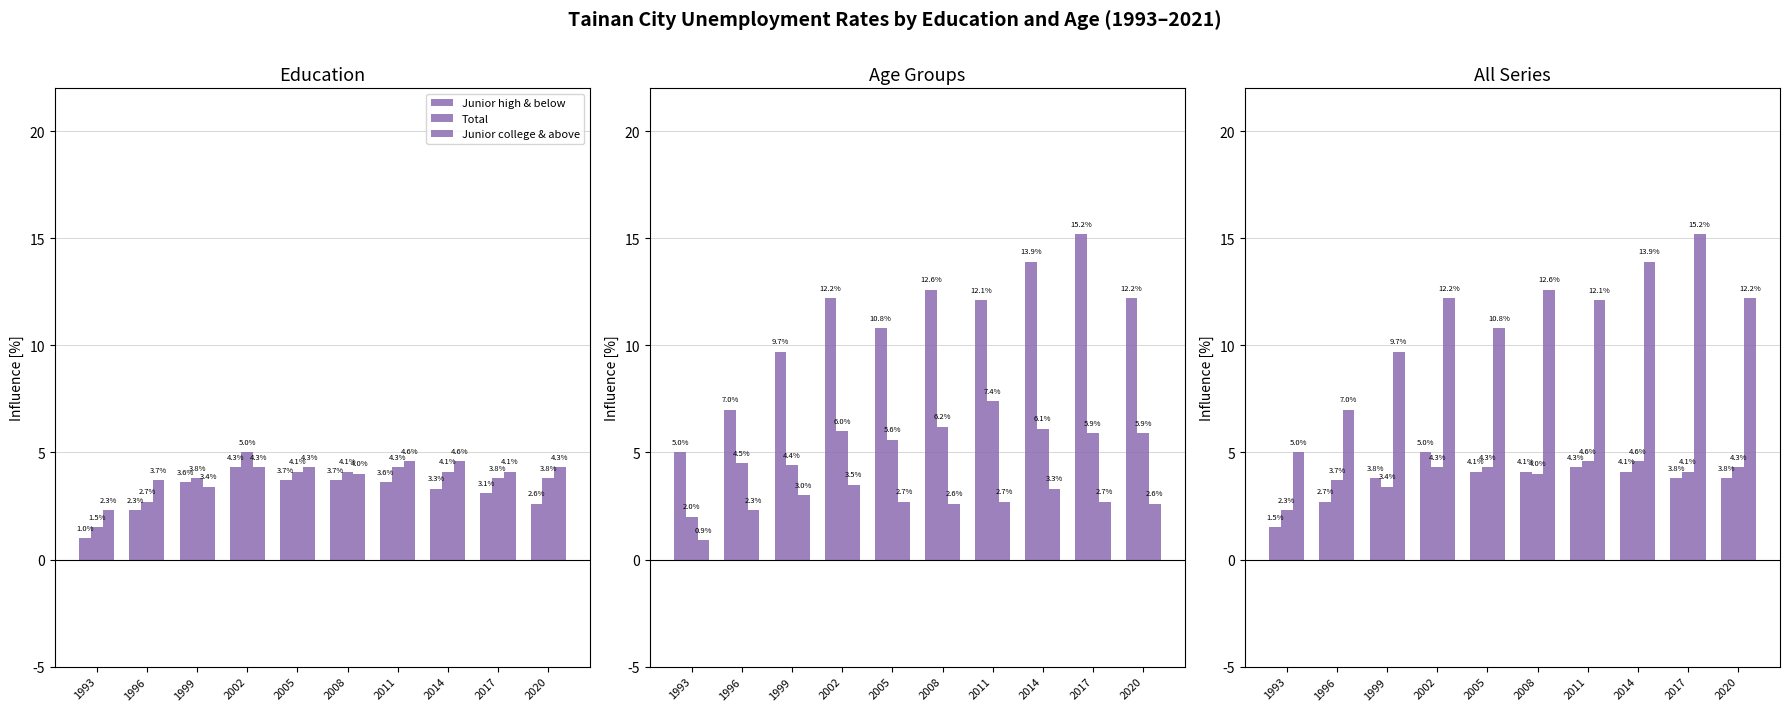

The value of Junior high & below at 2005 is 3.7. True or false?

True